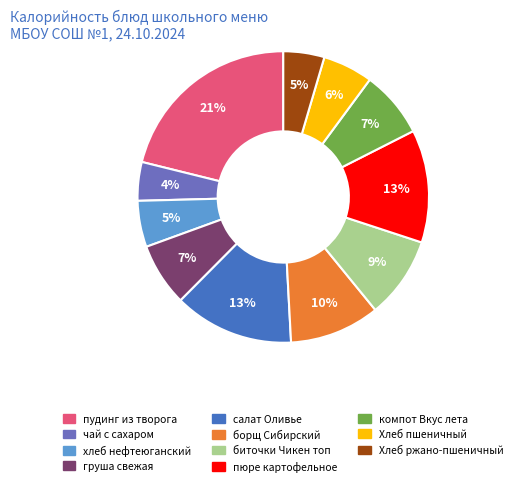

The пюре картофельное slice represents 1% of the pie. True or false?

False